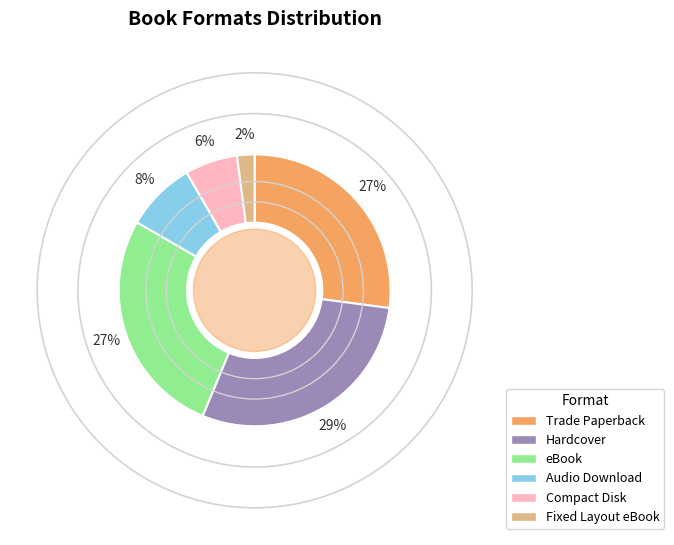

To the nearest percent, what percentage of the pie is eBook?

27%